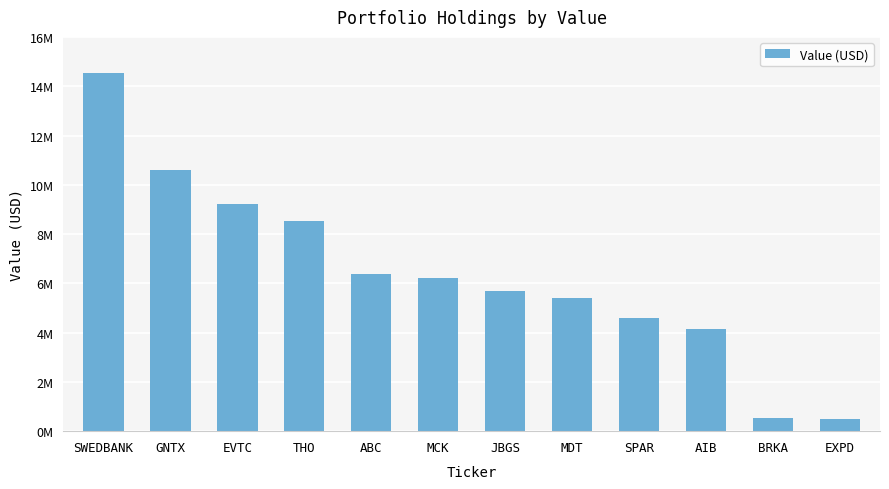

Does the chart contain any negative values?

No